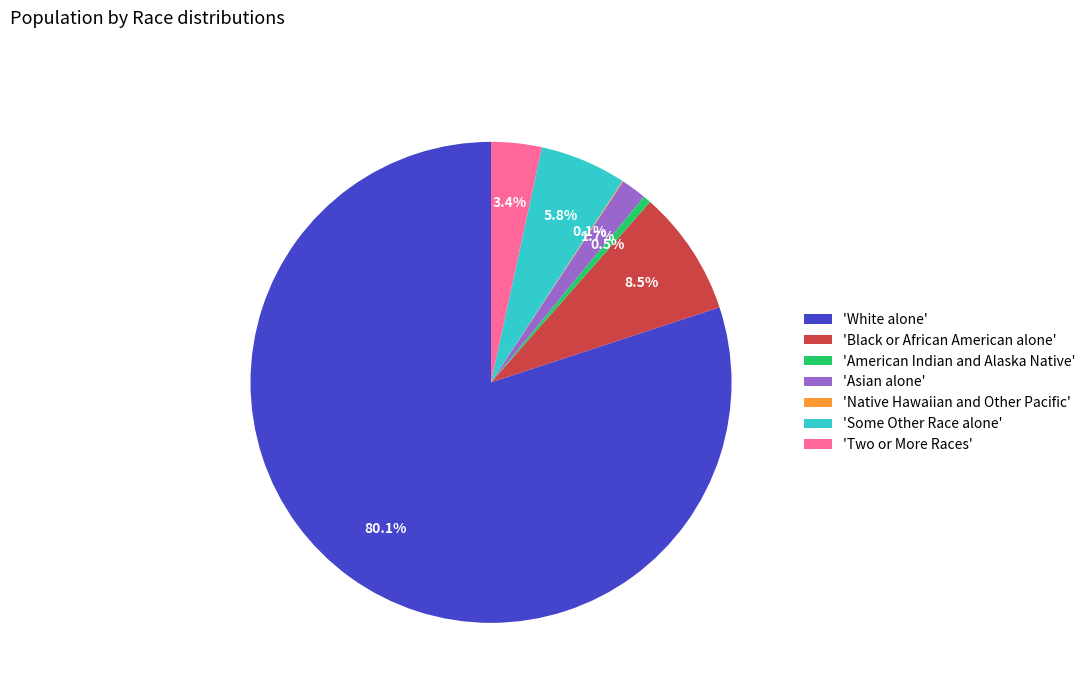

Is there any slice that represents more than half of the pie?

Yes